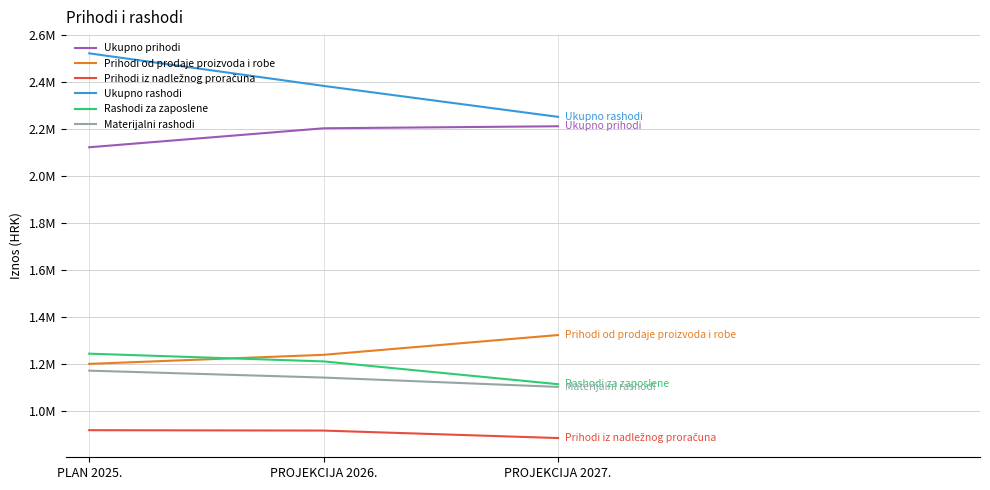

Reading left to right, list all the values displayed in this chart.

Ukupno prihodi: 2121901	2202495	2211070
Prihodi od prodaje proizvoda i robe: 1201800	1240304	1324295
Prihodi iz nadležnog proračuna: 920101	918501	886775
Ukupno rashodi: 2520805	2382495	2251070
Rashodi za zaposlene: 1245160	1212345	1115535
Materijalni rashodi: 1173050	1143650	1104035